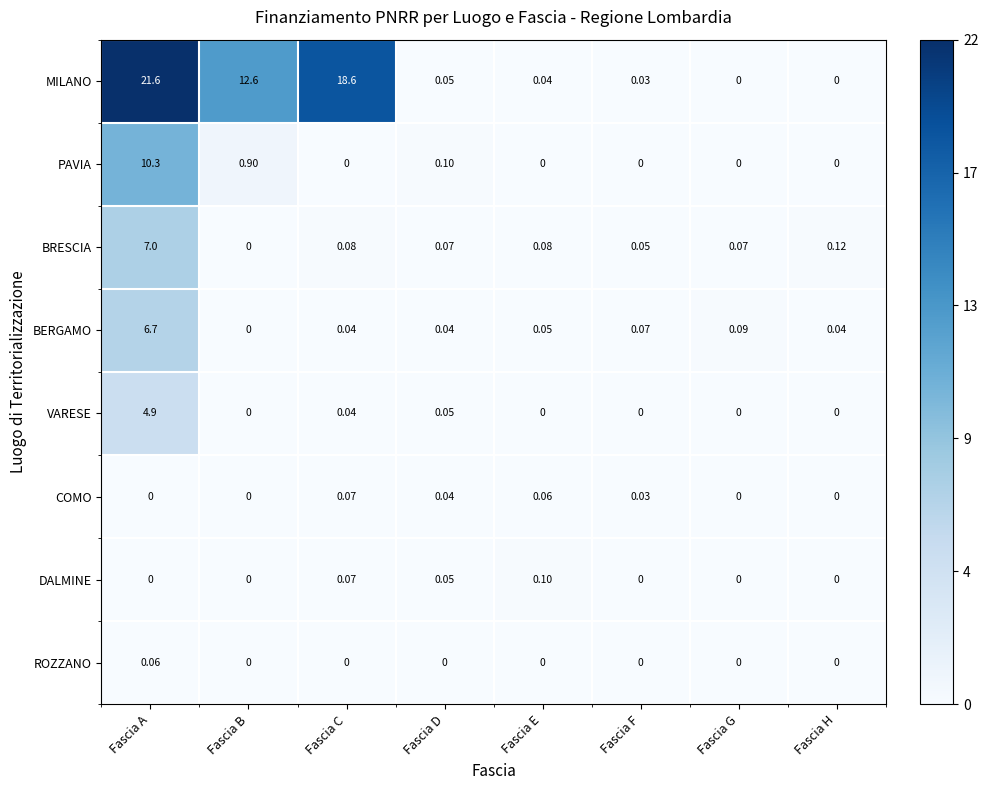

Which category has the highest value in the ROZZANO series?

Fascia A